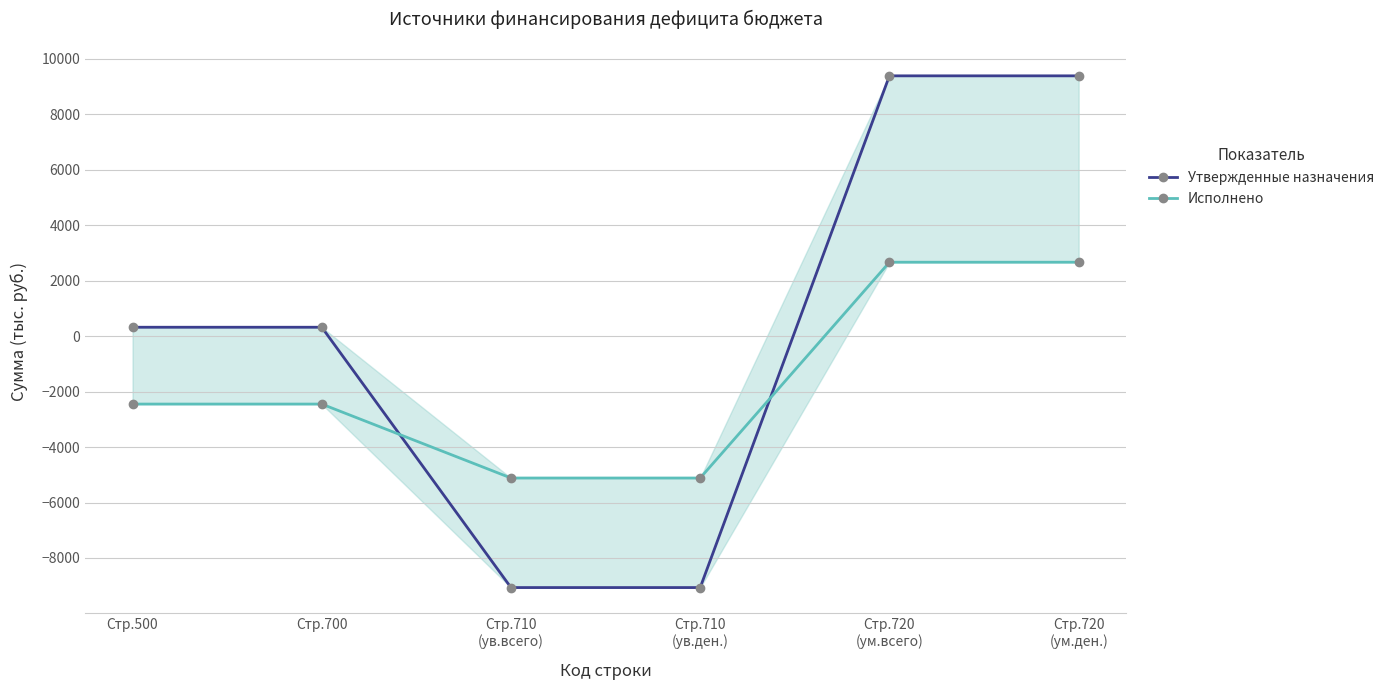

Which series changed the most between Стр.710
(ув.всего) and Стр.710
(ув.ден.)?

Утвержденные назначения